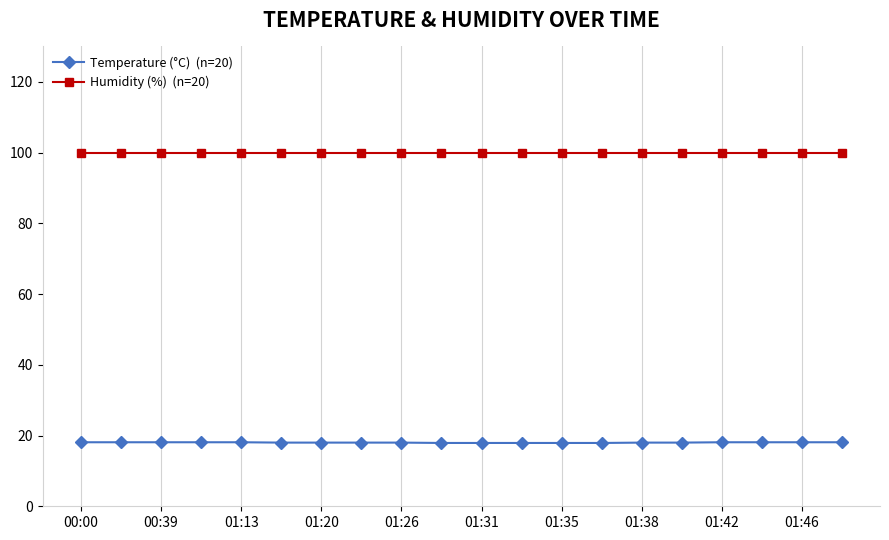

What is the maximum value shown in the chart?

99.9